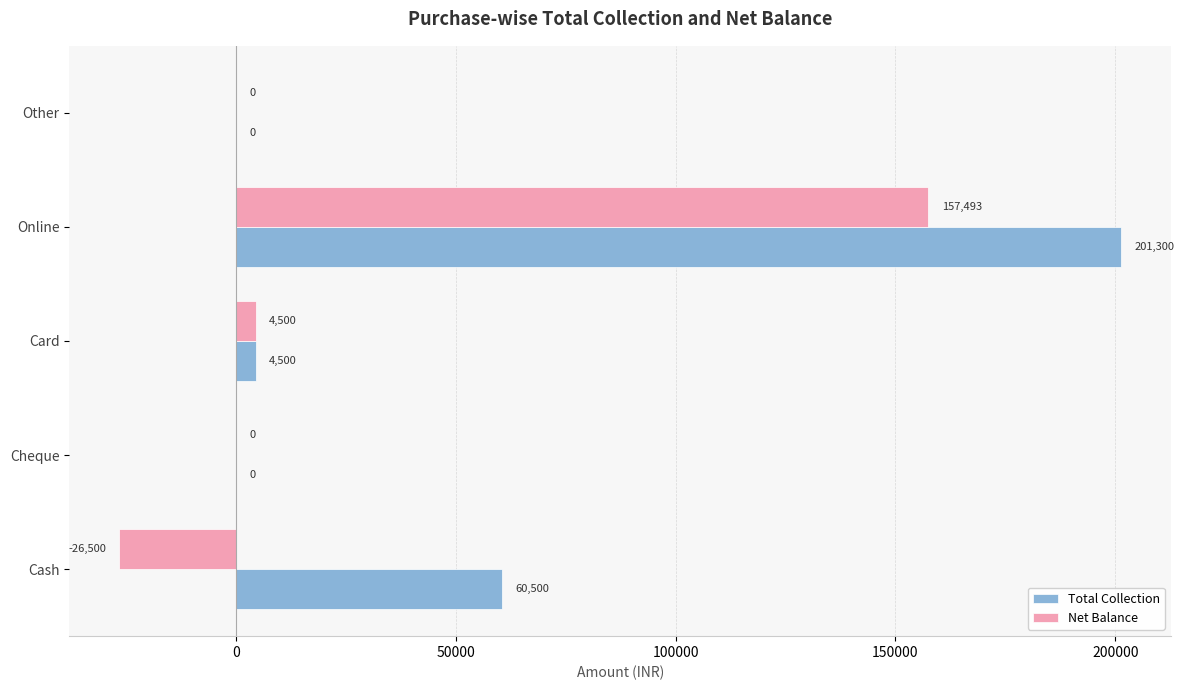

What is the sum of the Net Balance values at Online and Cheque?

157493